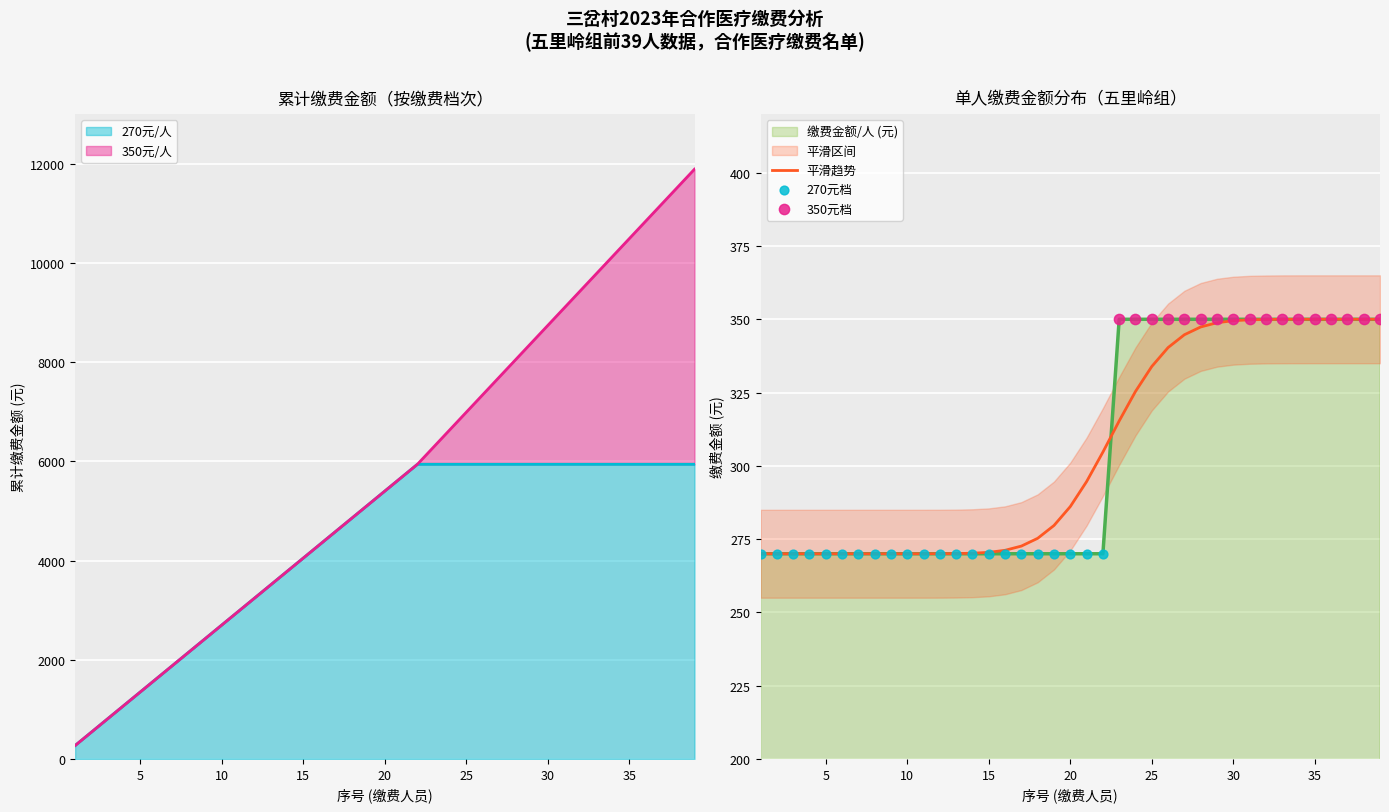

What is the ratio of the value at 4 to the value at 15?

1.0